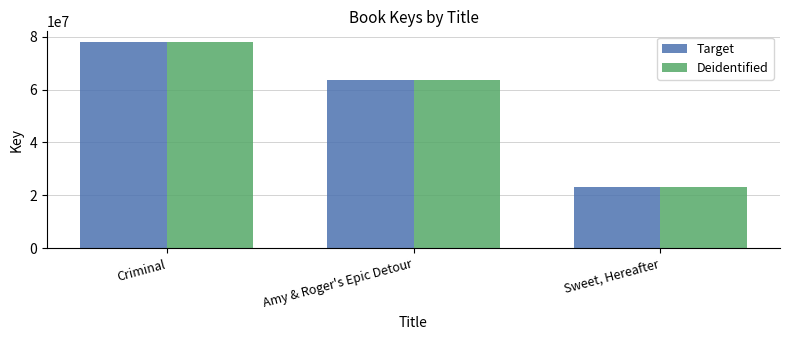

Reading left to right, list all the values displayed in this chart.

Target: Criminal=78105401	Amy & Roger's Epic Detour=63461345	Sweet, Hereafter=23201886
Deidentified: Criminal=78105401	Amy & Roger's Epic Detour=63461345	Sweet, Hereafter=23201886